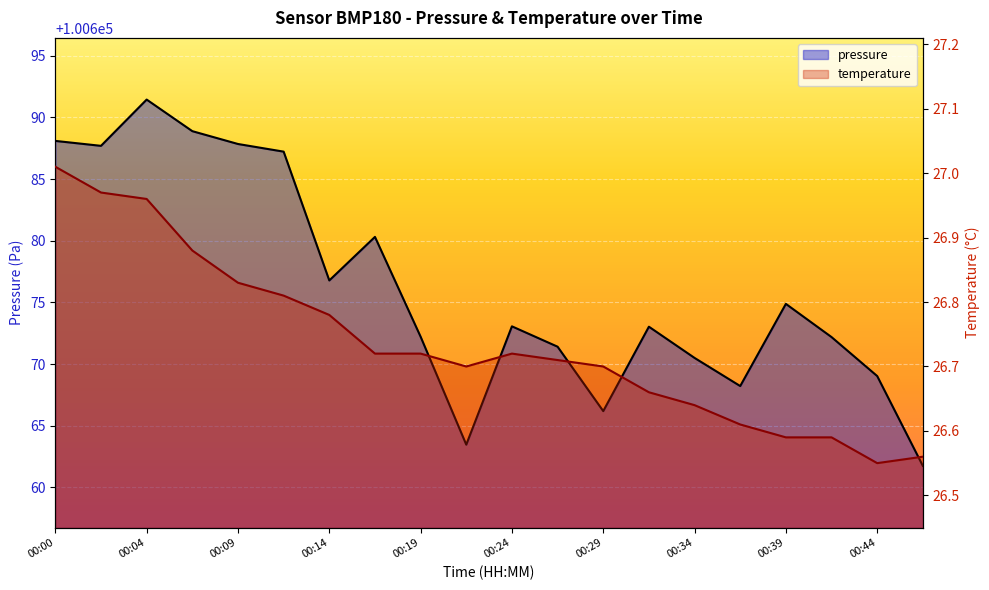

True or false: temperature and pressure cross at least once.

False